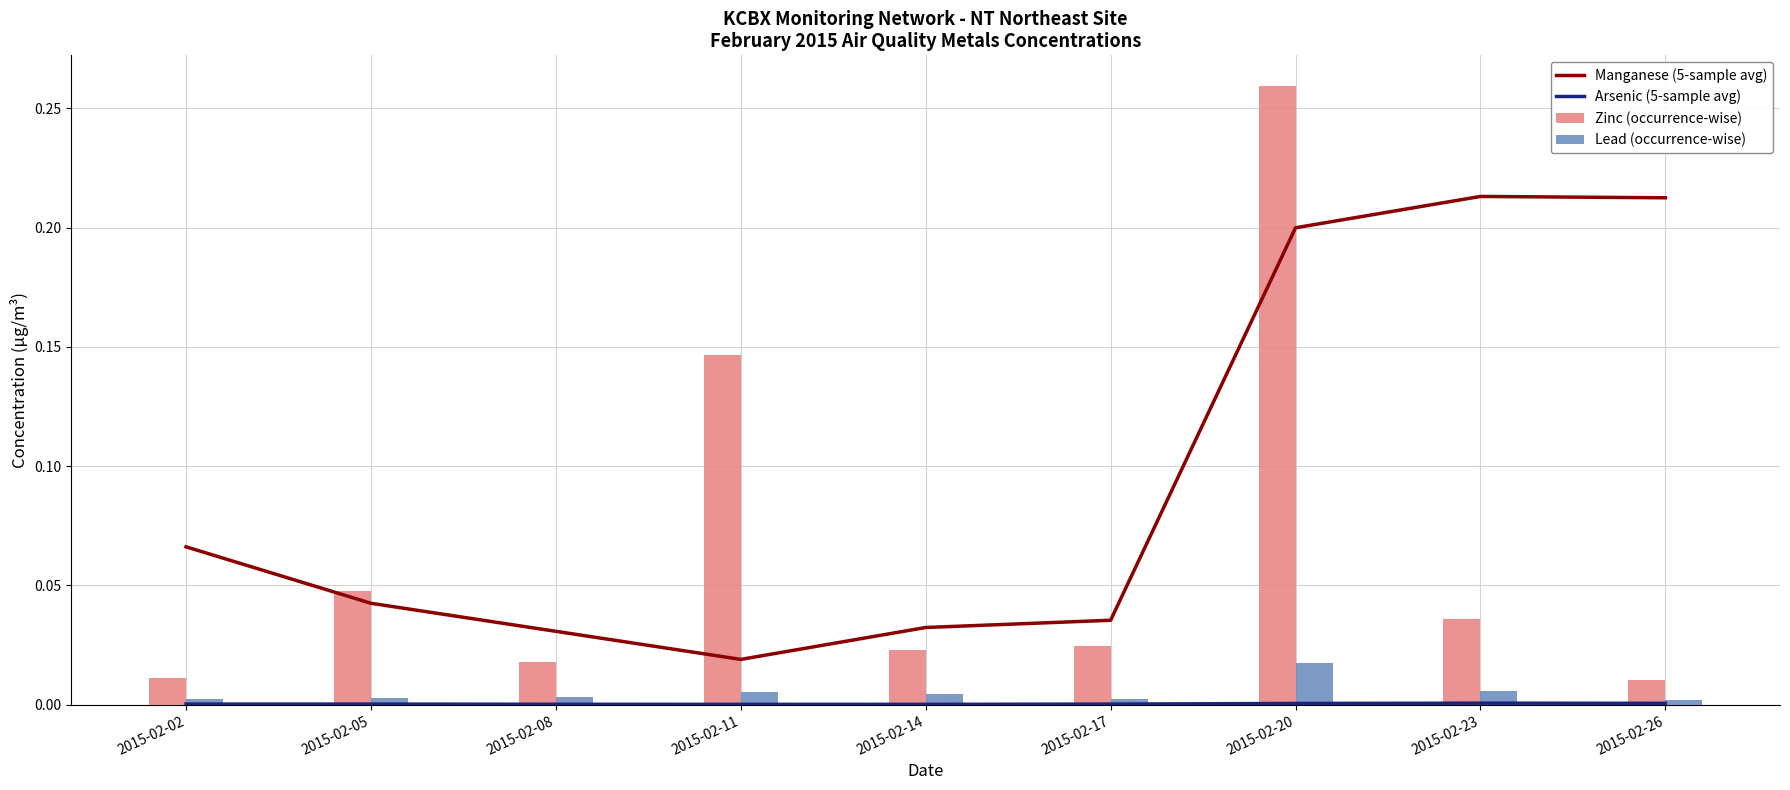

List the labels in order of Zinc (occurrence-wise) value, largest first.

2015-02-20, 2015-02-11, 2015-02-05, 2015-02-23, 2015-02-17, 2015-02-14, 2015-02-08, 2015-02-02, 2015-02-26